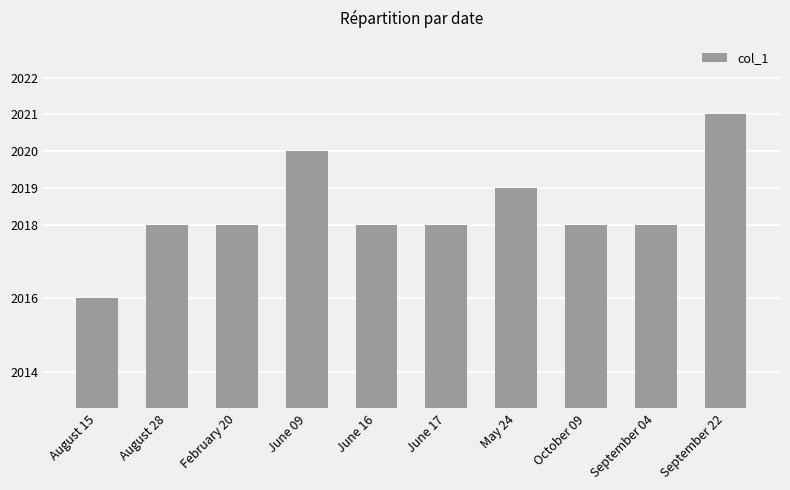

How many categories are shown in the chart?

10